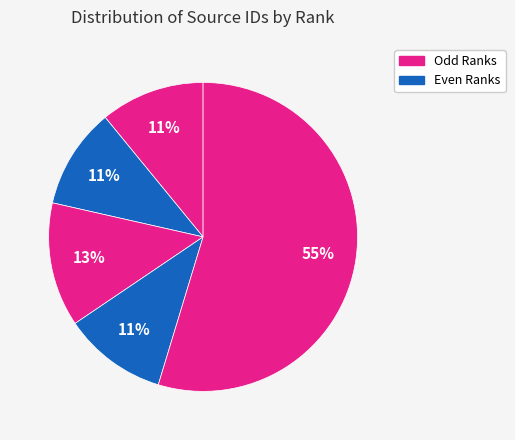

Rank the categories by value from lowest to highest.

Rank 2 (14727), Rank 4 (15173), Rank 1 (15263), Rank 3 (18175), Rank 5 (76425)